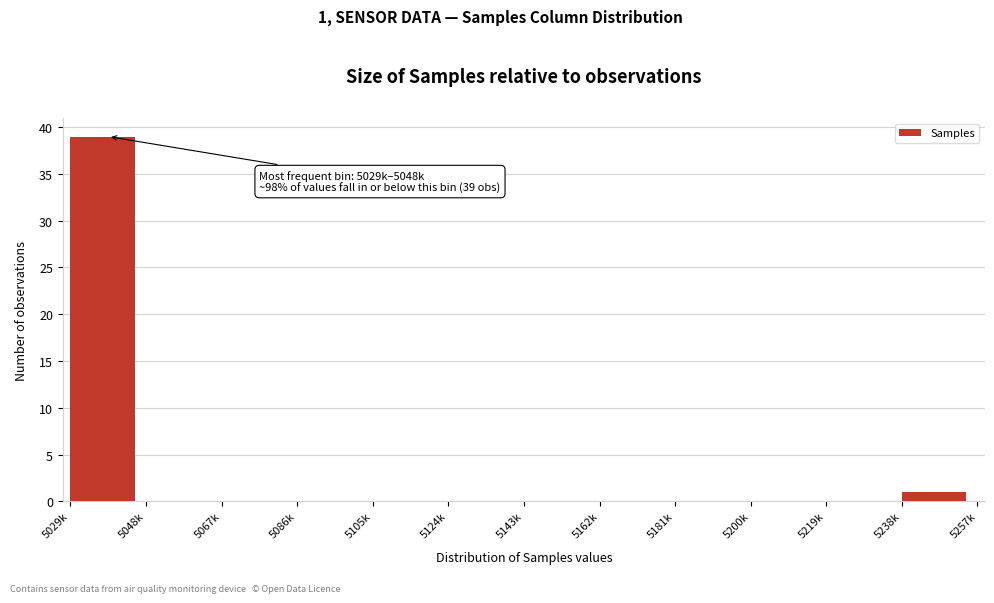

Reading left to right, what are all the values shown in this chart?

5029k=39	5048k=0	5067k=0	5086k=0	5105k=0	5124k=0	5143k=0	5162k=0	5181k=0	5200k=0	5219k=0	5238k=1